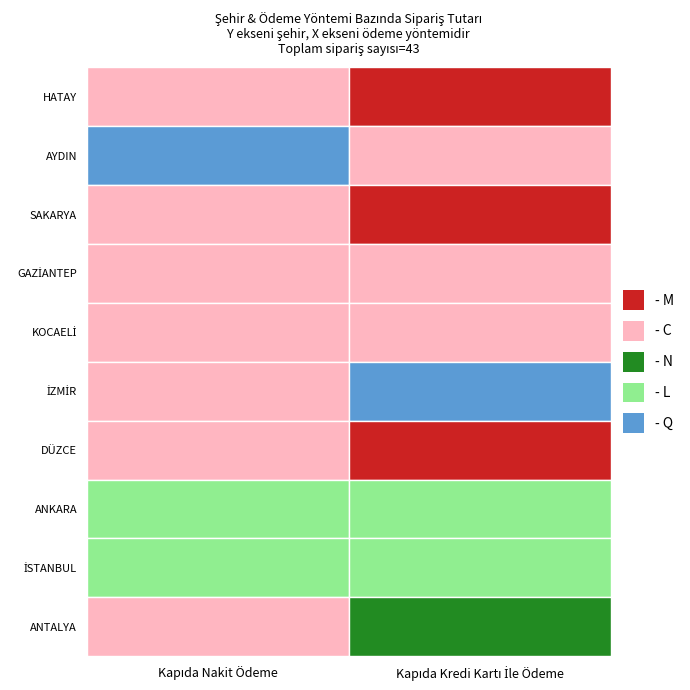

Which series has the widest spread of values?

Kapıda Kredi Kartı İle Ödeme